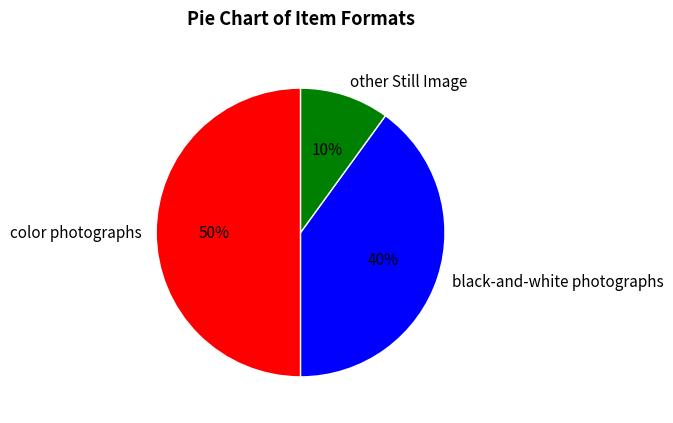

Rank the categories by value from highest to lowest.

color photographs, black-and-white photographs, other Still Image